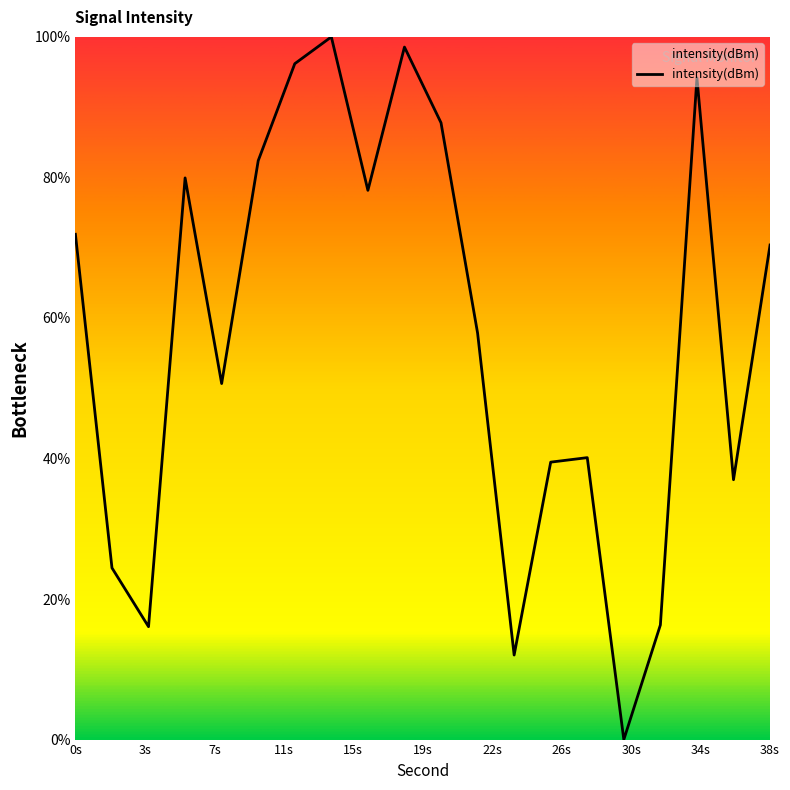

What is the difference between the maximum and minimum values?

100.0